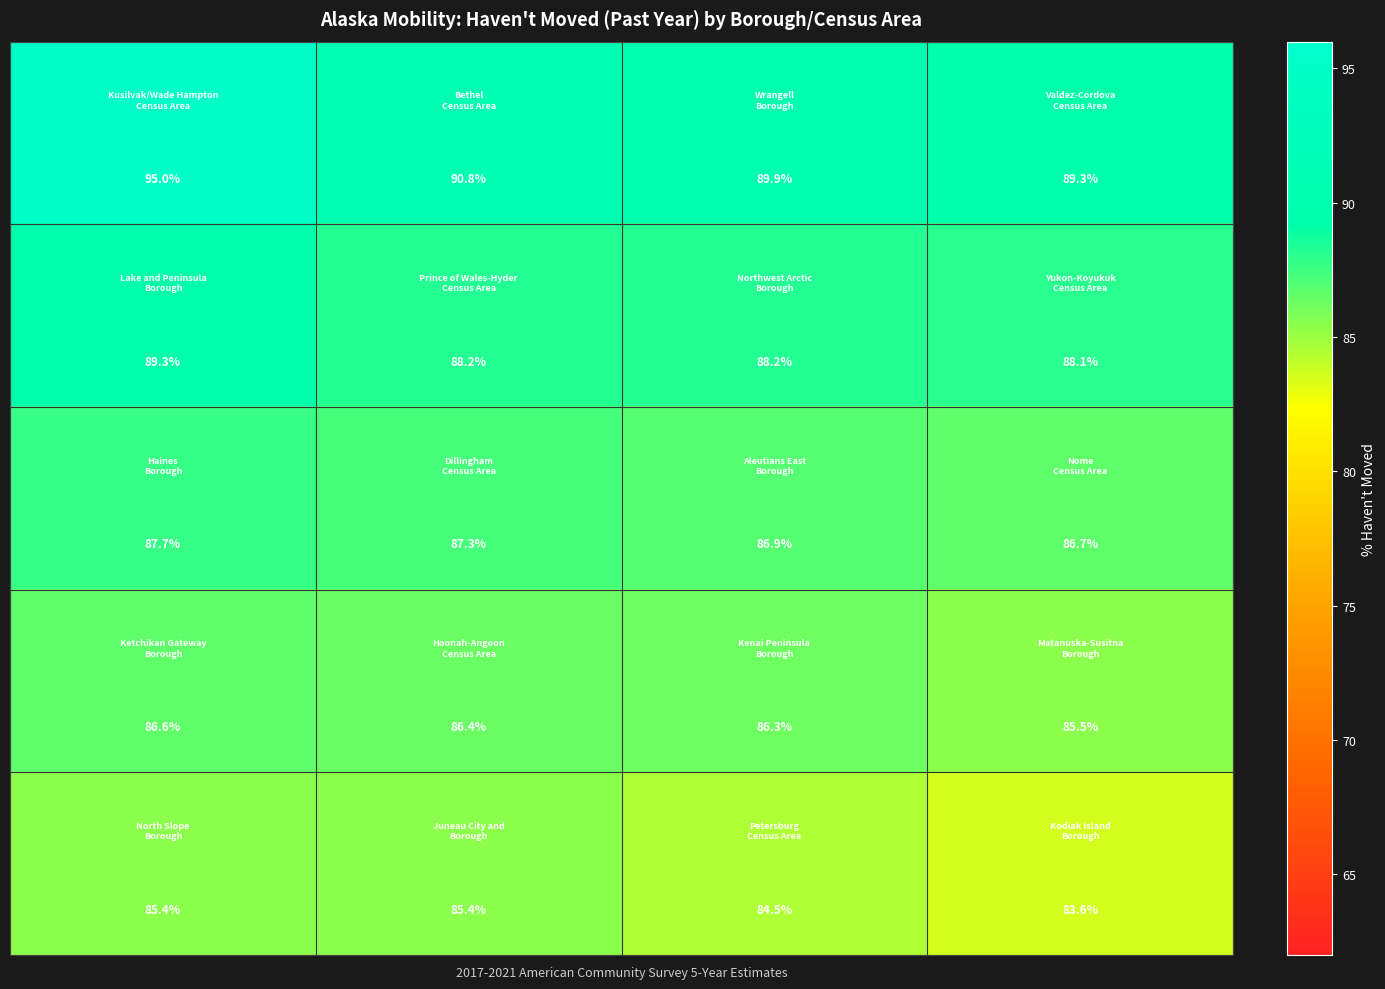

What is the smallest value displayed?

83.6